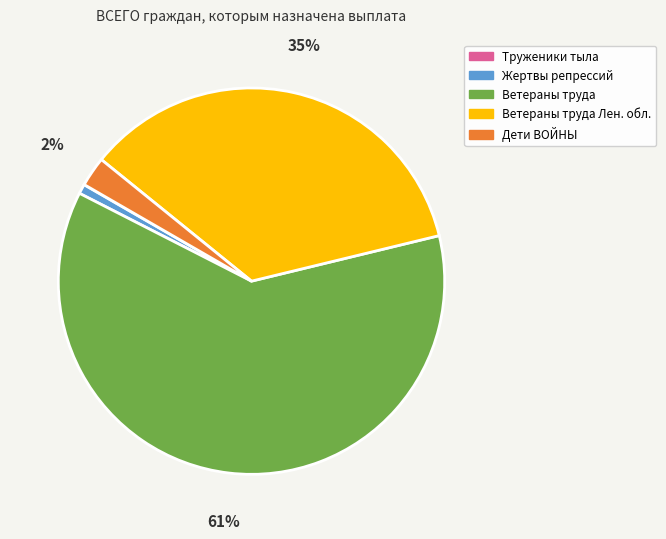

To the nearest percent, what portion does Ветераны труда Лен. обл. represent?

35%